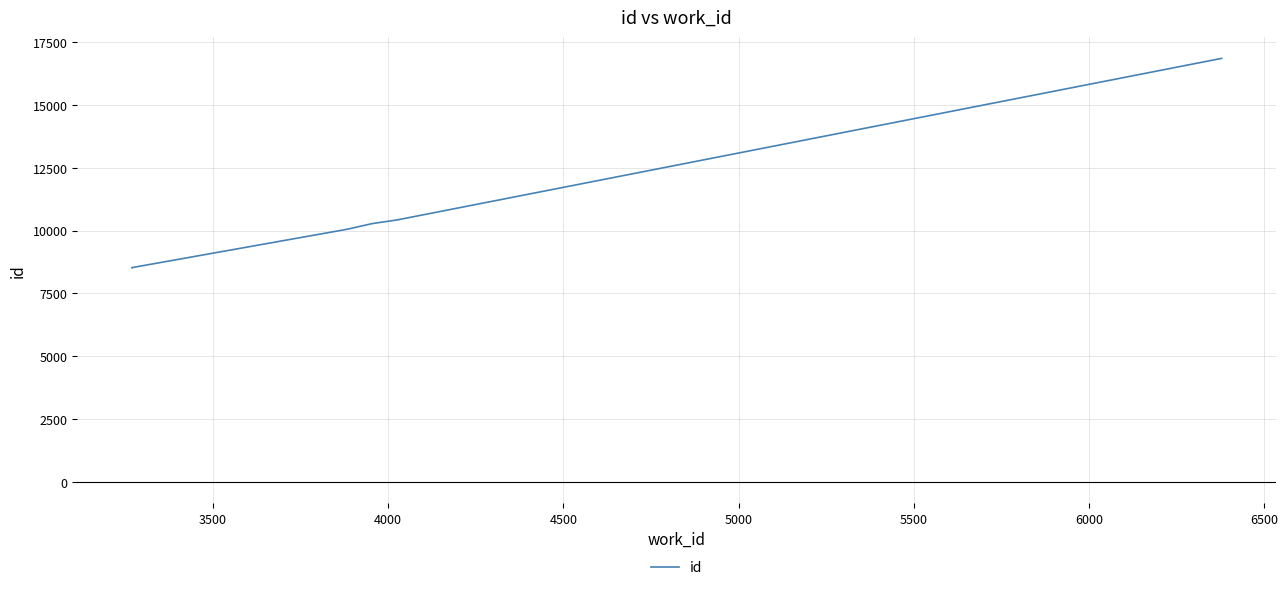

True or false: the data has more than 1 interior local peaks.

False